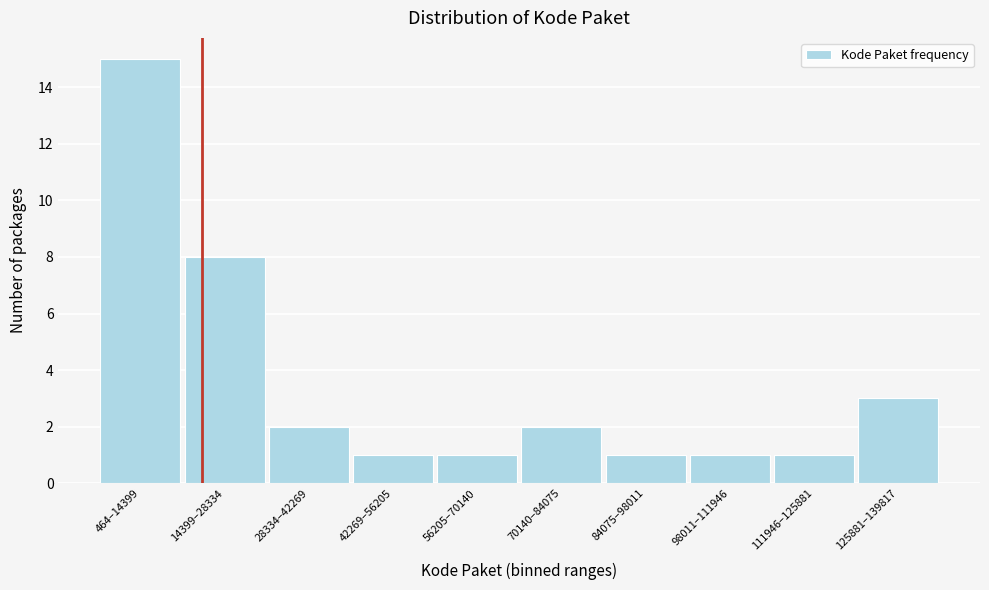

Reading left to right, transcribe all the data shown in this chart.

15	8	2	1	1	2	1	1	1	3